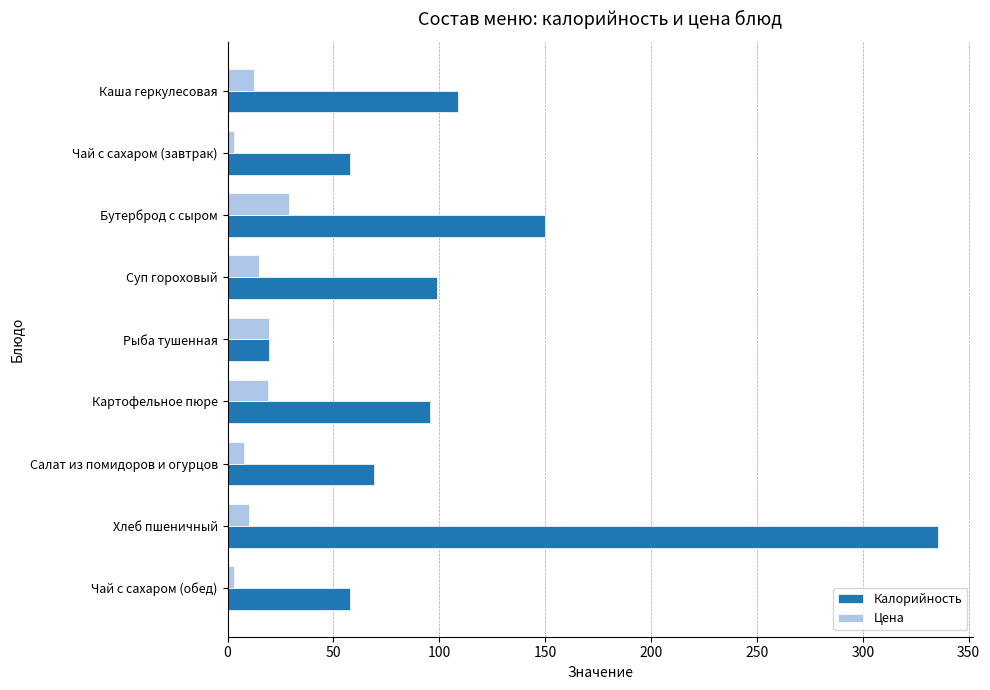

What is the average value of the Калорийность series?

110.4